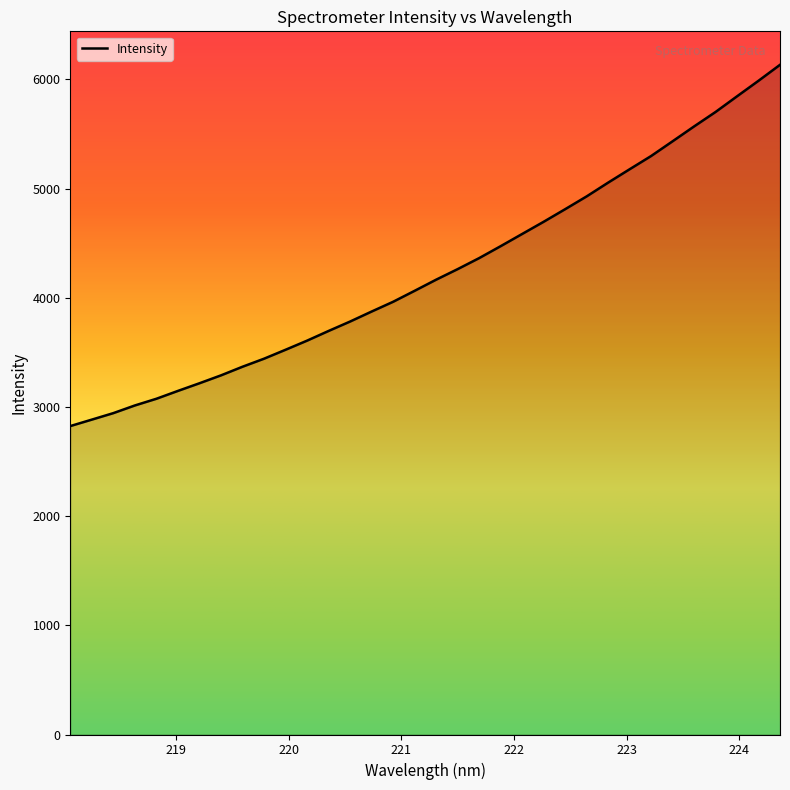

What is the greatest value displayed?

6133.9